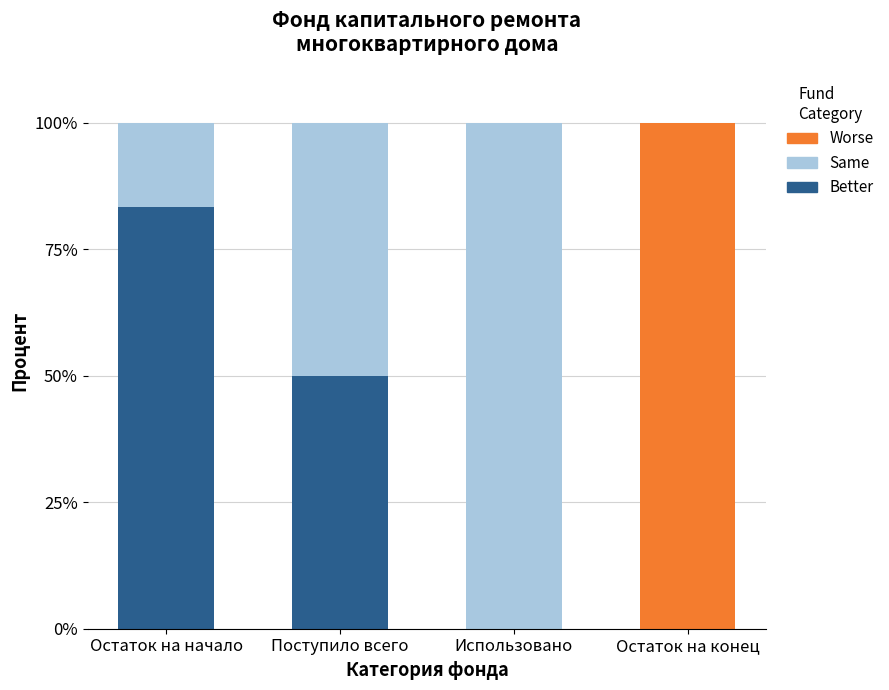

What are all the series names shown in the legend?

Worse, Same, Better